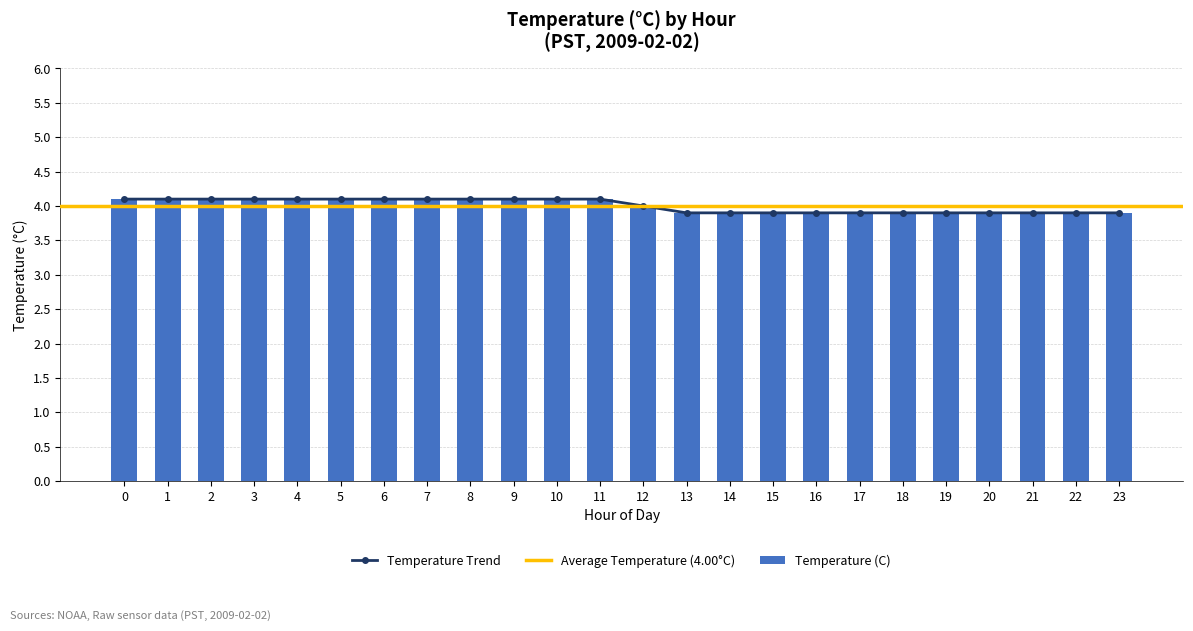

What is the total value across all series at 0?

8.2